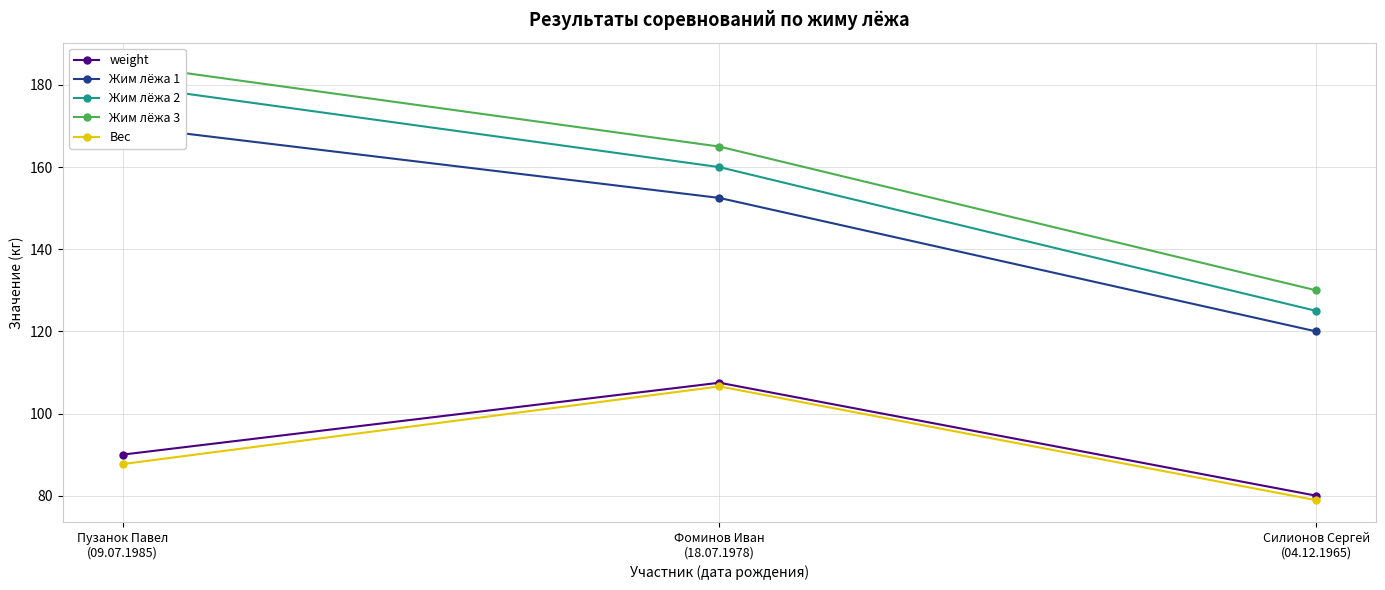

What value does the Жим лёжа 3 series have at Пузанок Павел
(09.07.1985)?

185.0